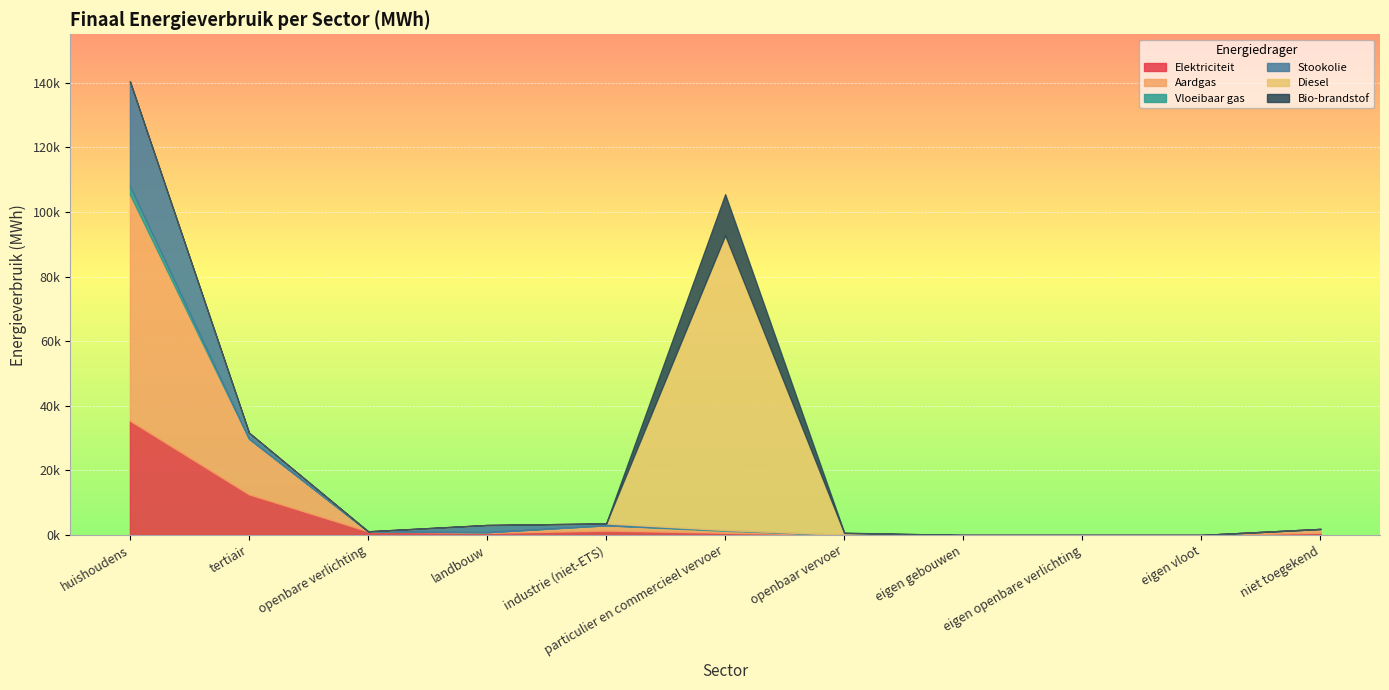

What is the difference between the highest and lowest values at niet toegekend?

1188.6